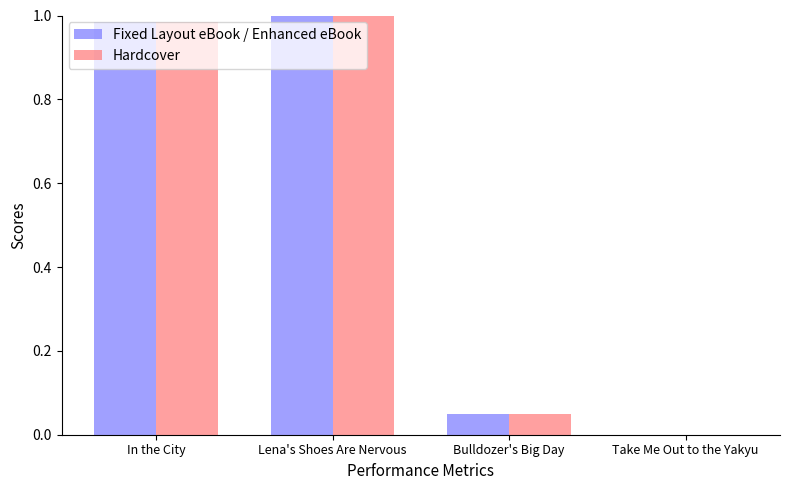

Is the value of Hardcover at Bulldozer's Big Day greater than the value of Fixed Layout eBook / Enhanced eBook at Take Me Out to the Yakyu?

Yes